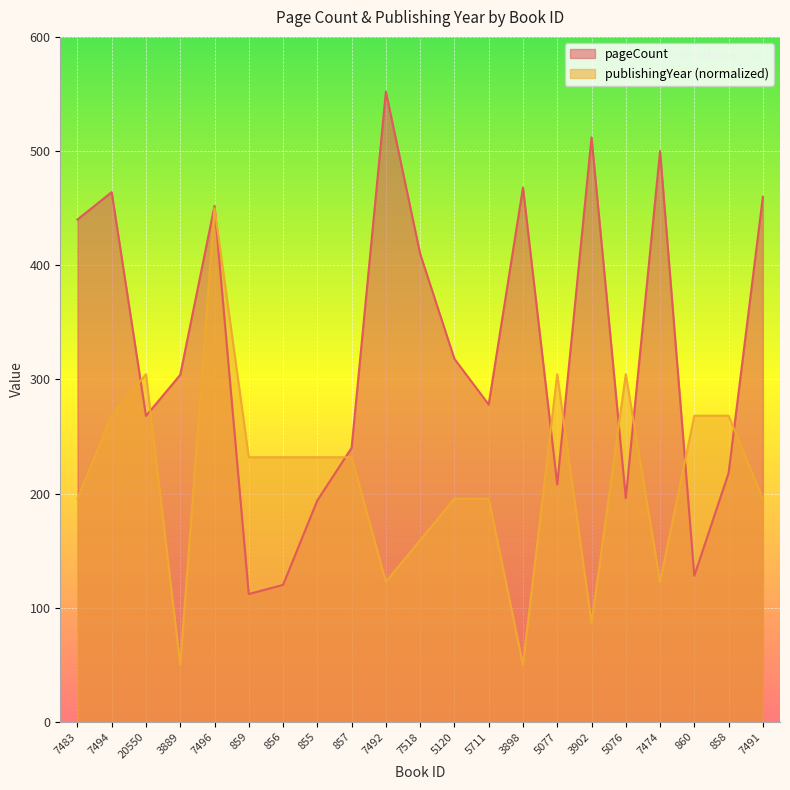

How many series are shown in this chart?

2